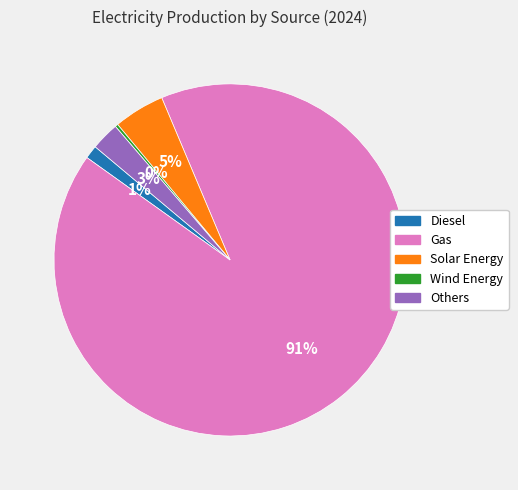

To the nearest percent, what is the average slice percentage?

20%